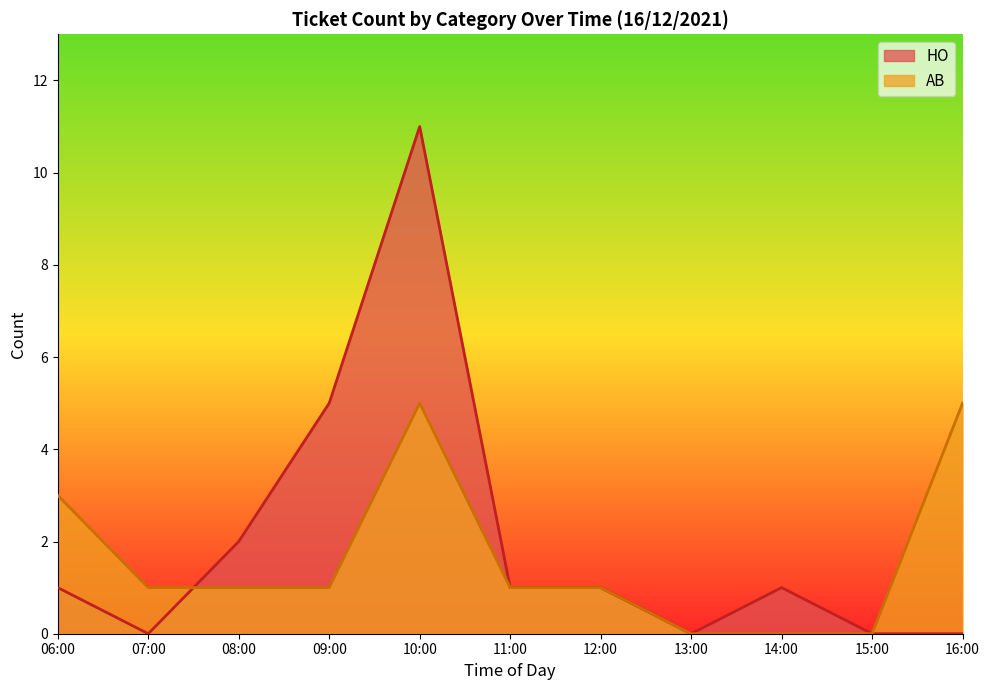

Between which two adjacent categories do AB and HO first intersect?

07:00 and 08:00